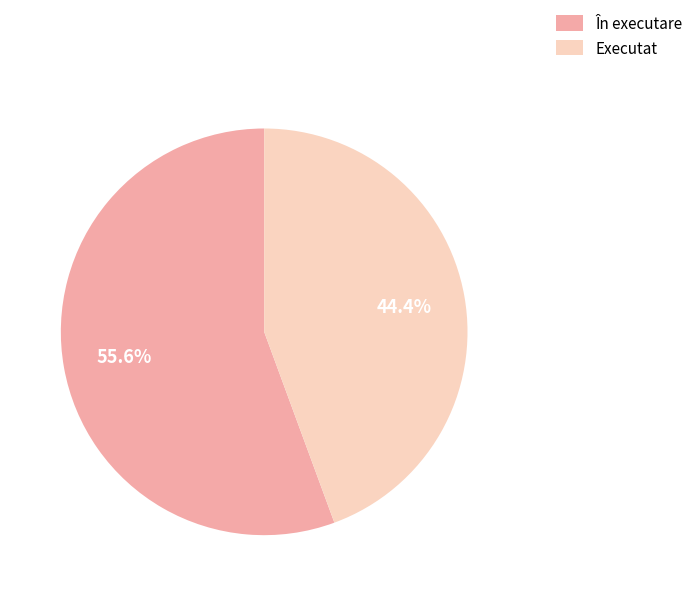

True or false: În executare accounts for 50% of the total.

False